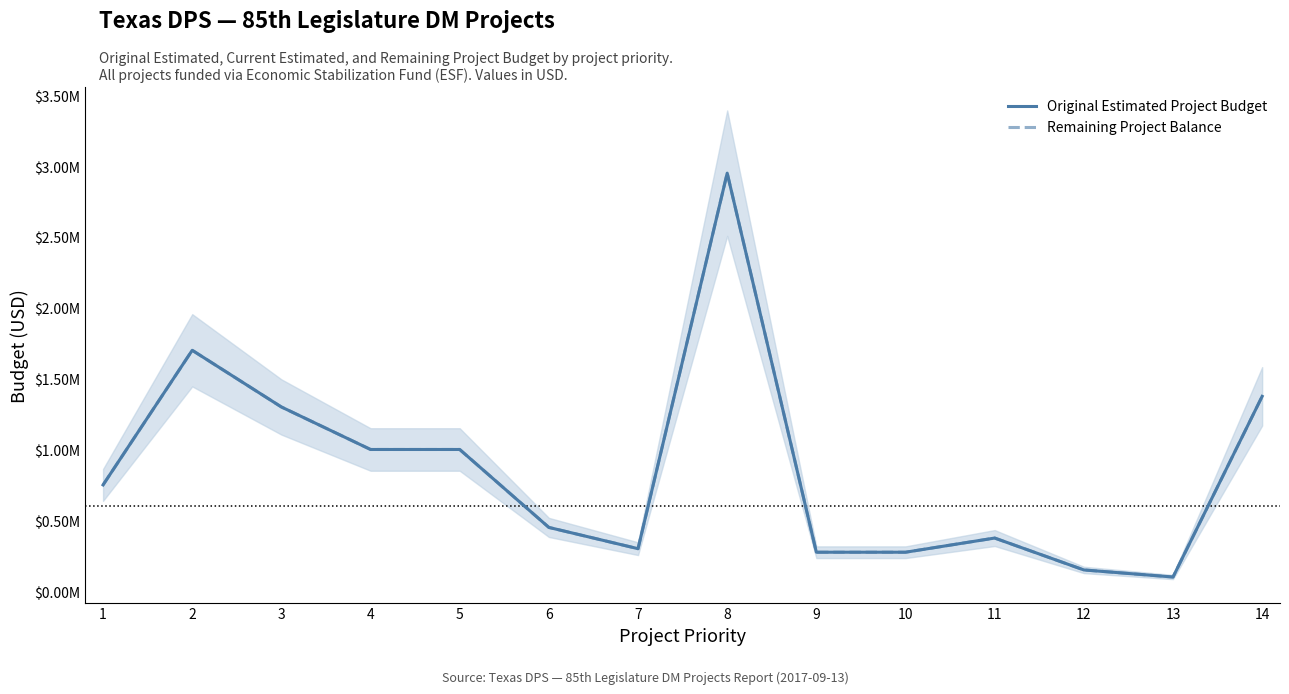

At how many categories does at least one series exceed 1741930?

1